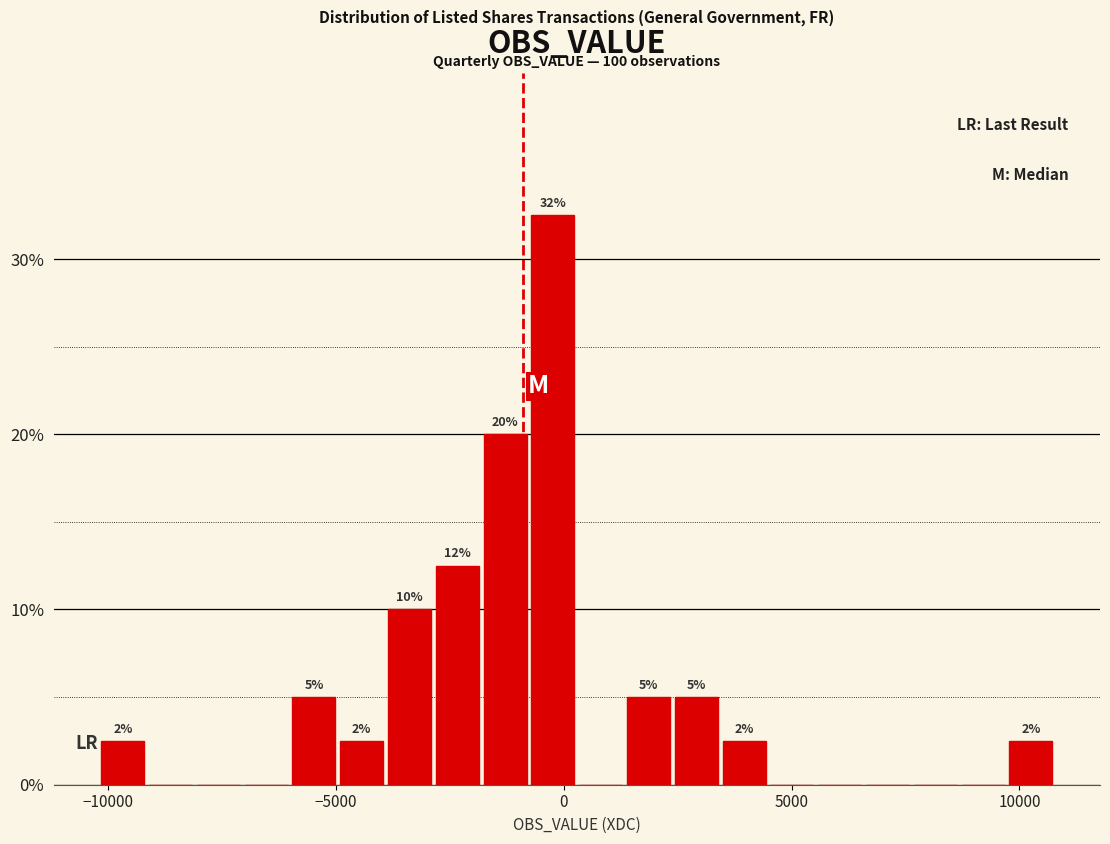

Around what value on the x-axis is the tallest bar? Give the approximate position of its centre, as read against the axis.

0